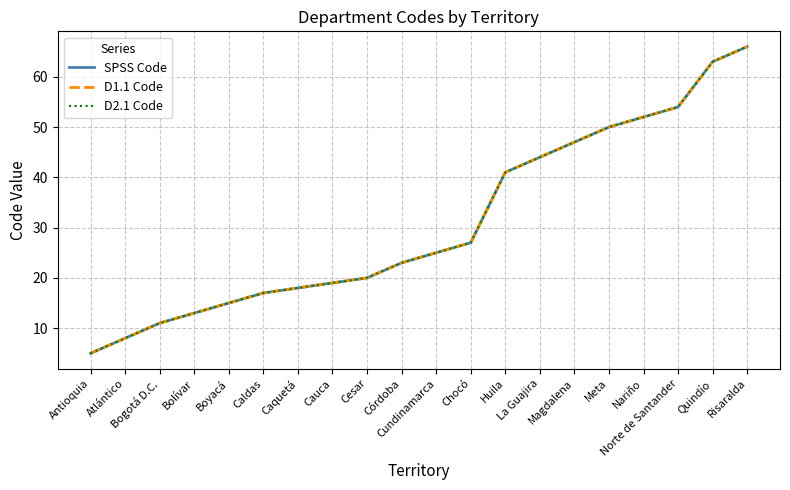

True or false: D2.1 Code and D1.1 Code cross at least once.

False